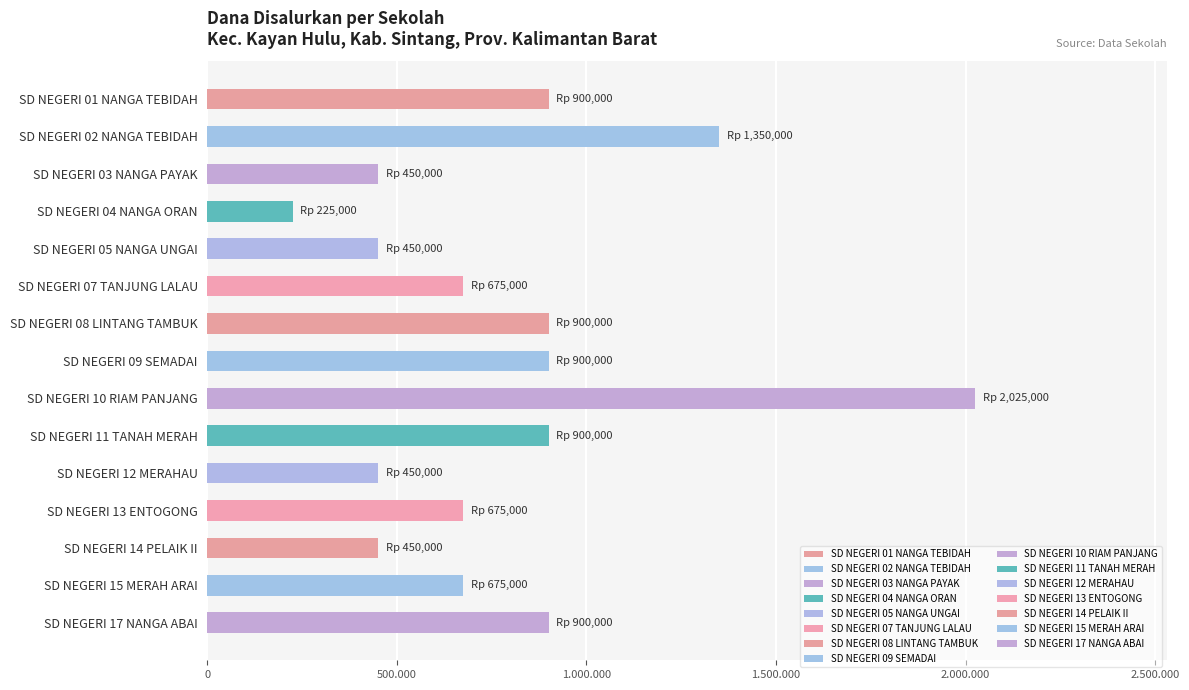

List the labels in order of value, largest first.

SD NEGERI 10 RIAM PANJANG, SD NEGERI 02 NANGA TEBIDAH, SD NEGERI 01 NANGA TEBIDAH, SD NEGERI 08 LINTANG TAMBUK, SD NEGERI 09 SEMADAI, SD NEGERI 11 TANAH MERAH, SD NEGERI 17 NANGA ABAI, SD NEGERI 07 TANJUNG LALAU, SD NEGERI 13 ENTOGONG, SD NEGERI 15 MERAH ARAI, SD NEGERI 03 NANGA PAYAK, SD NEGERI 05 NANGA UNGAI, SD NEGERI 12 MERAHAU, SD NEGERI 14 PELAIK II, SD NEGERI 04 NANGA ORAN